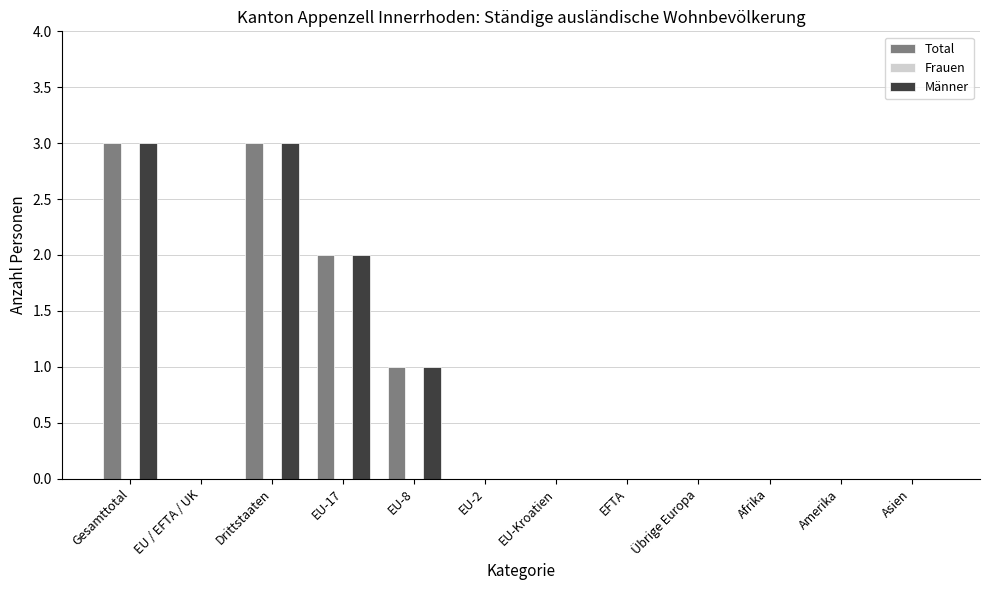

Is the value of Total at EU / EFTA / UK greater than the value of Männer at EU-17?

No